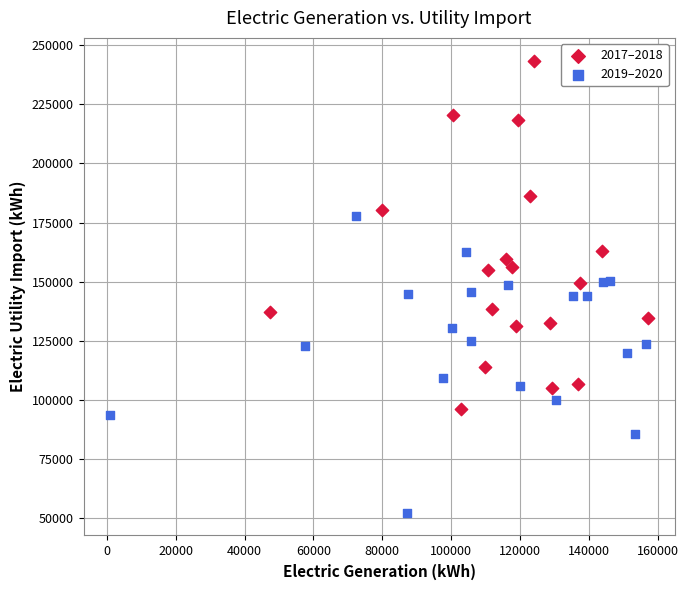

Which series reaches the minimum Y coordinate?

2019–2020